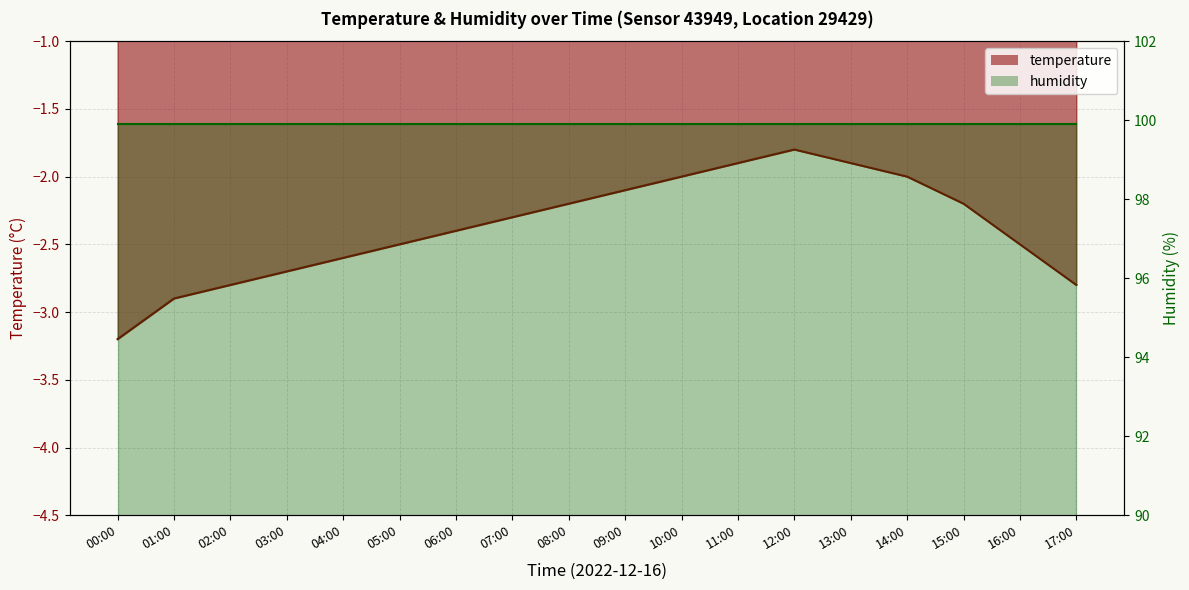

How many values exceed -2?

3